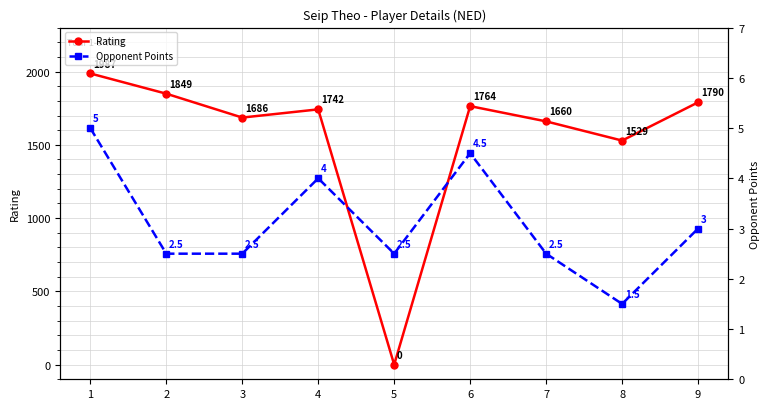

What is the value of the Rating point at the 1st from the left?

1987